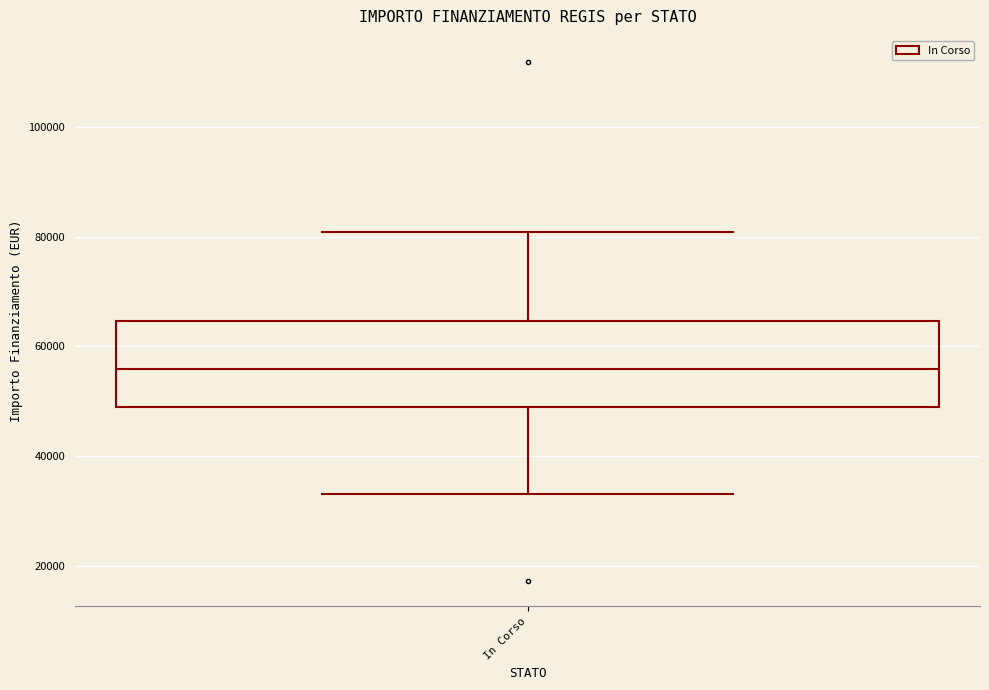

Where is the upper edge of the box for In Corso on the y-axis? The values are not printed on the chart, so give them approximately, as read against the axis.

64000